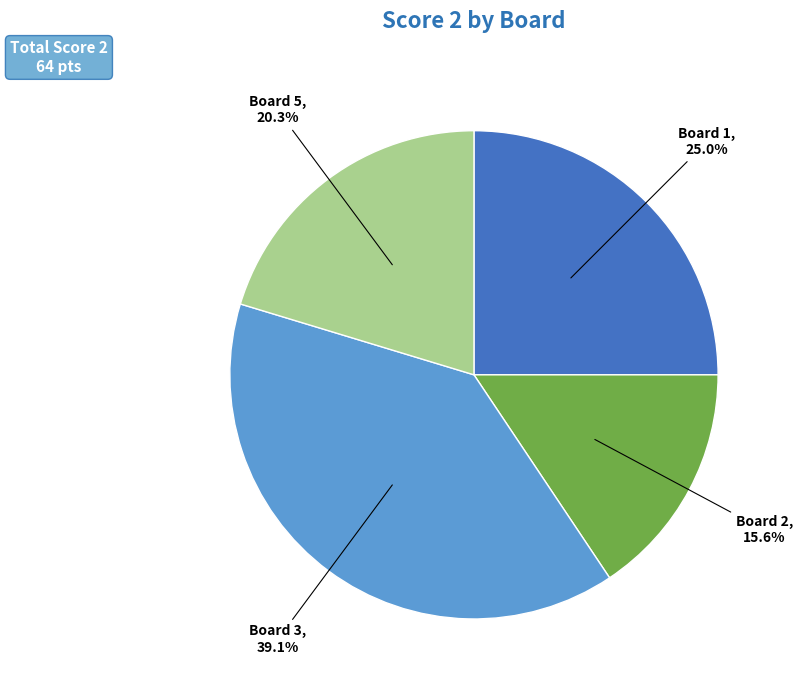

Is there any slice that represents more than half of the pie?

No